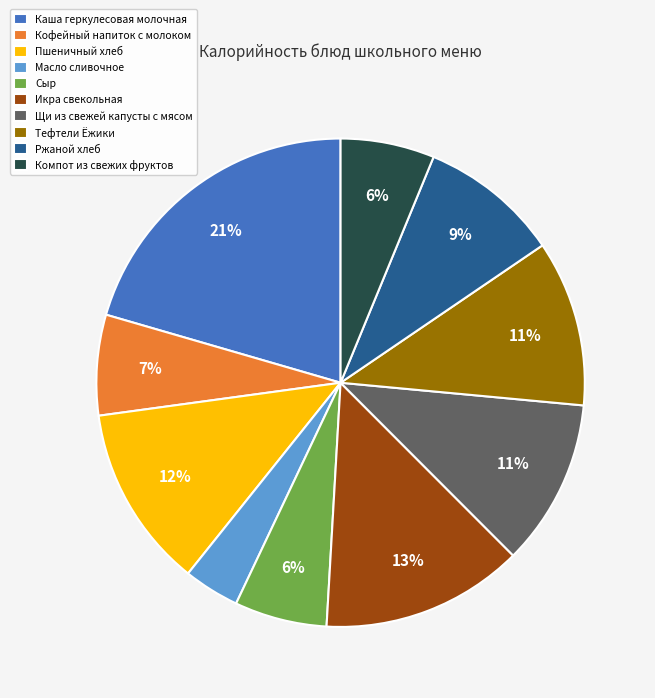

Is there any slice that represents more than half of the pie?

No